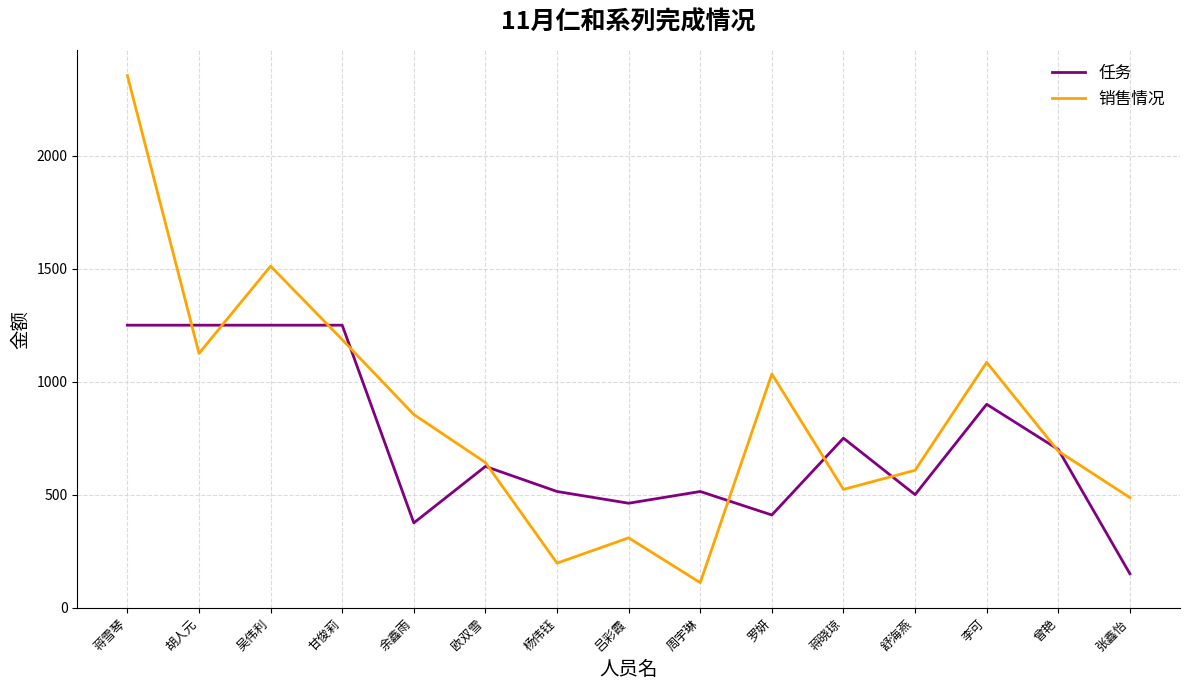

Is it true that 任务 equals 779.3 at 舒海燕?

False